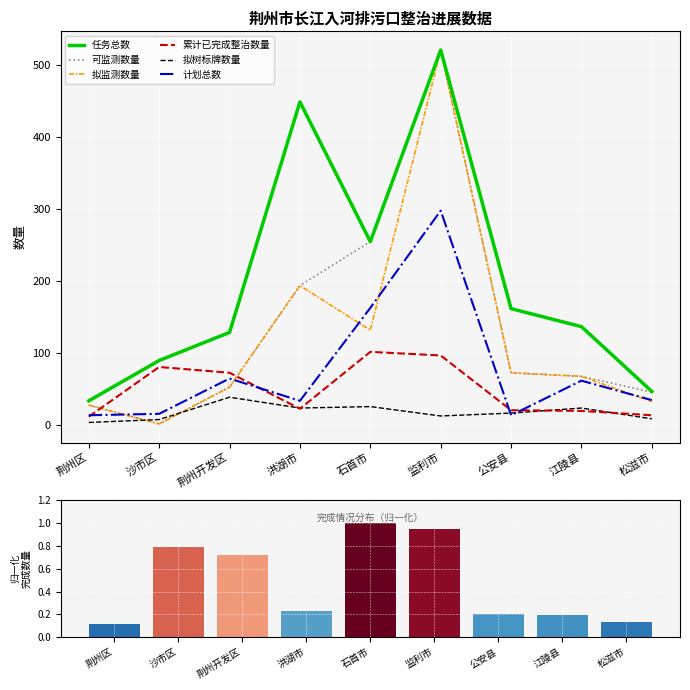

The 任务总数 series shows 90 at 沙市区. True or false?

True